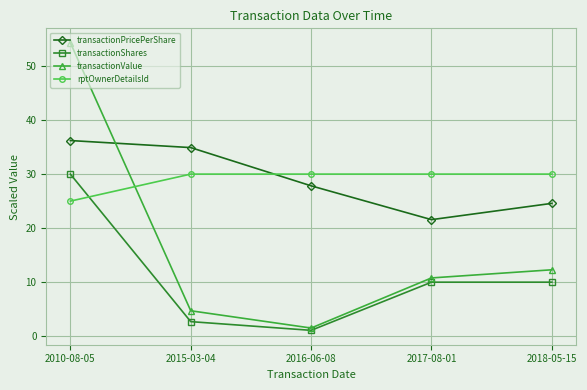

Reading left to right, transcribe all the data shown in this chart.

transactionPricePerShare: 2010-08-05=36.2	2015-03-04=34.9	2016-06-08=27.8	2017-08-01=21.6	2018-05-15=24.6
transactionShares: 2010-08-05=30.0	2015-03-04=2.7	2016-06-08=1.1	2017-08-01=10.0	2018-05-15=10.0
transactionValue: 2010-08-05=54.3	2015-03-04=4.7	2016-06-08=1.5	2017-08-01=10.8	2018-05-15=12.3
rptOwnerDetailsId: 2010-08-05=25.0	2015-03-04=30.0	2016-06-08=30.0	2017-08-01=30.0	2018-05-15=30.0